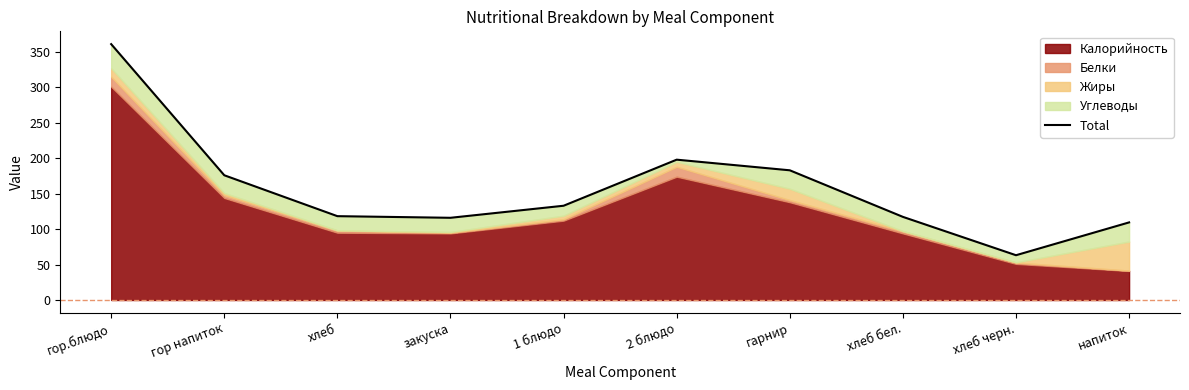

True or false: the data shows 295.0 at гарнир.

False